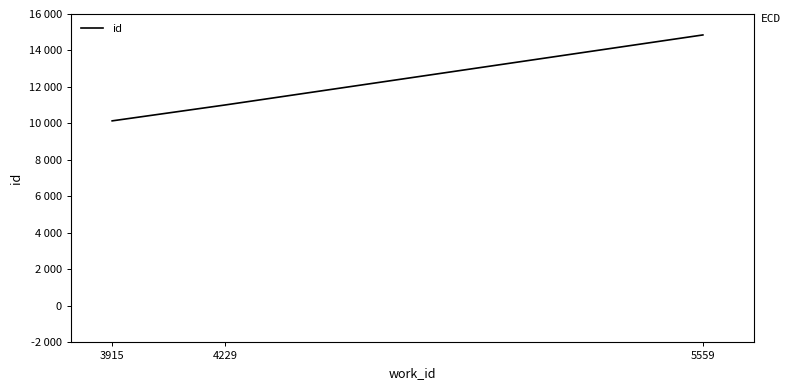

Where does the data first go above 11013?

5559